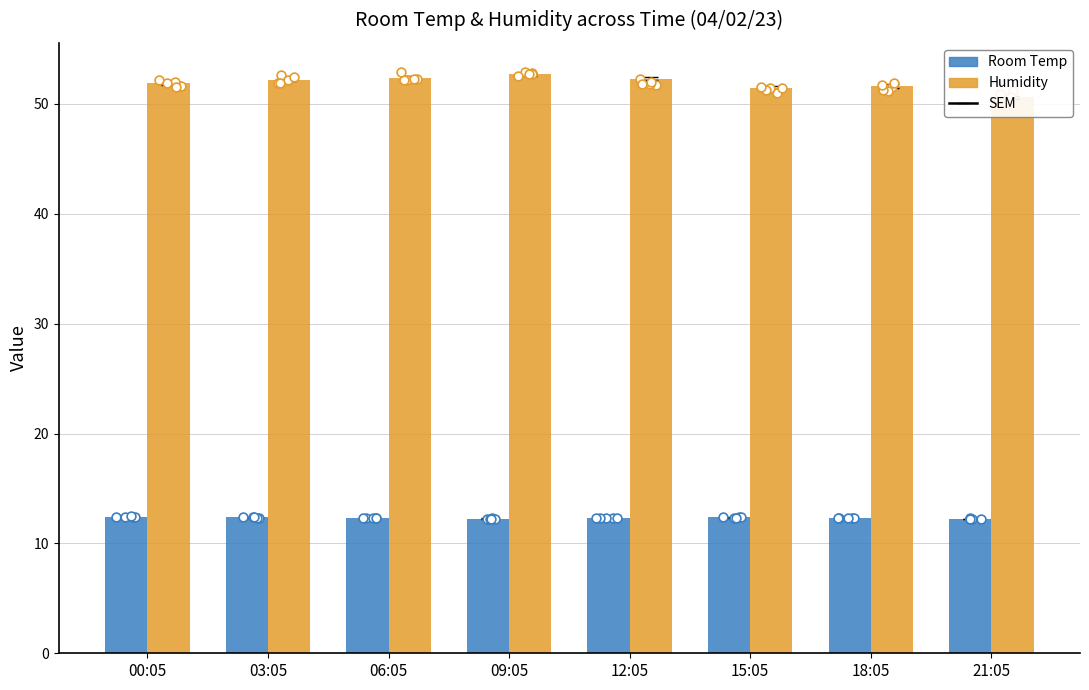

At how many categories does at least one series exceed 49?

8